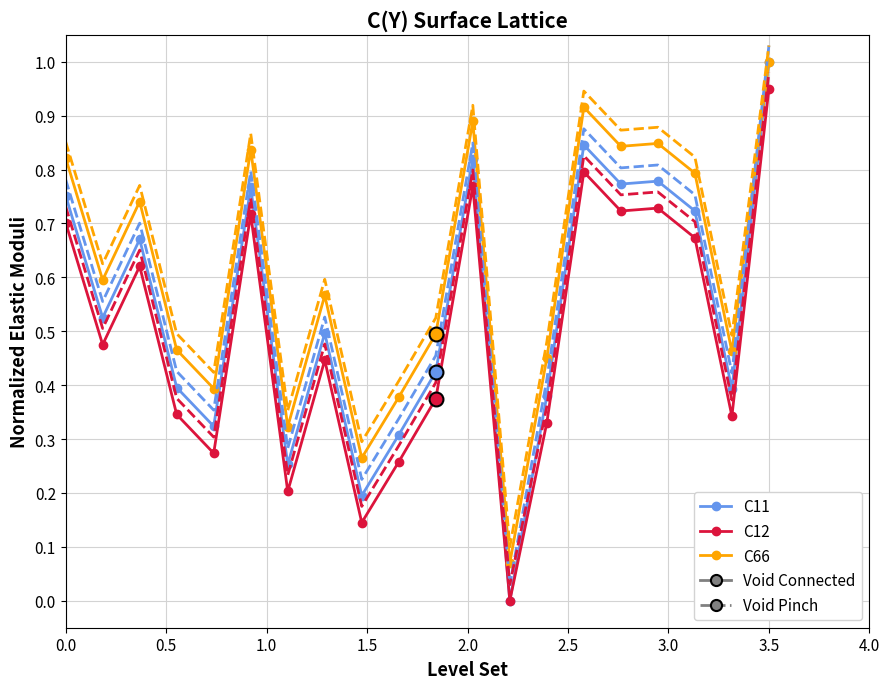

Where is the first local minimum for C12?

0.5